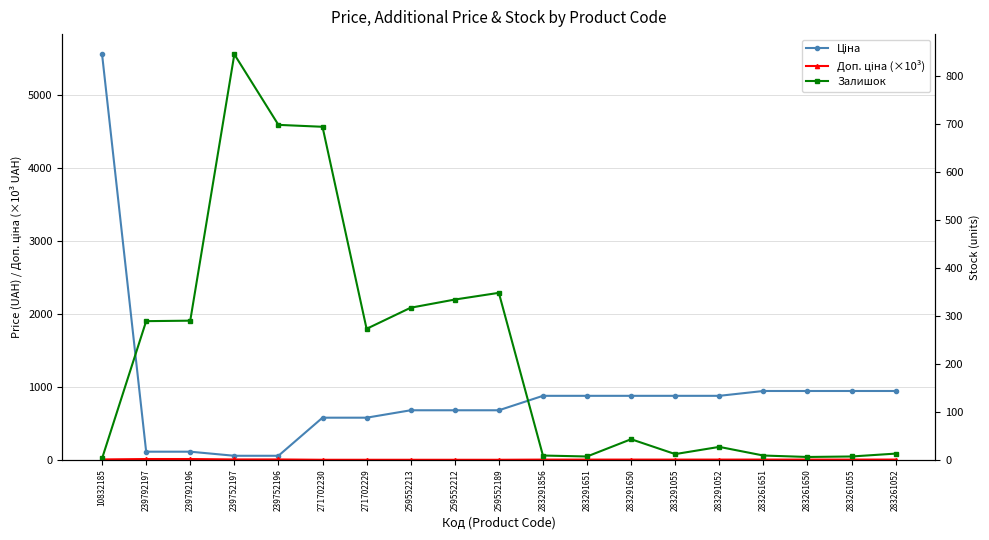

What is the difference between the second highest and second lowest values in the Залишок series?

692.0